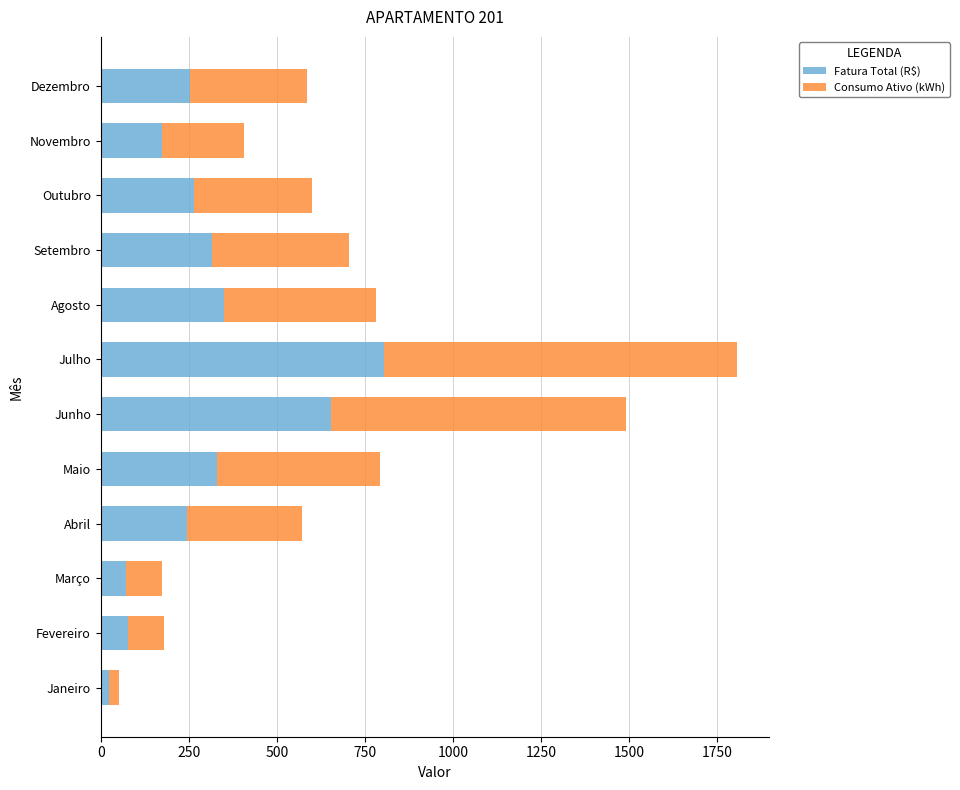

True or false: Fatura Total (R$) has a value of 805.0 at Julho.

True